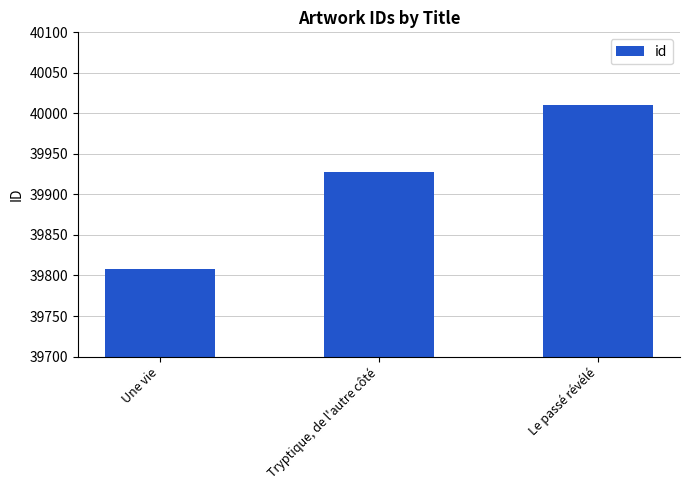

How many values are below 39928?

1